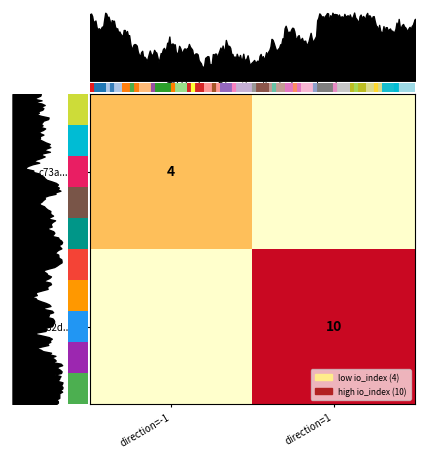

Is the value of c73a891673de5398fb518e760af2c8bbb0c1ebf at -1 greater than the value of c82d17fa8836eaccaa54635c1df603274e41588 at -1?

No